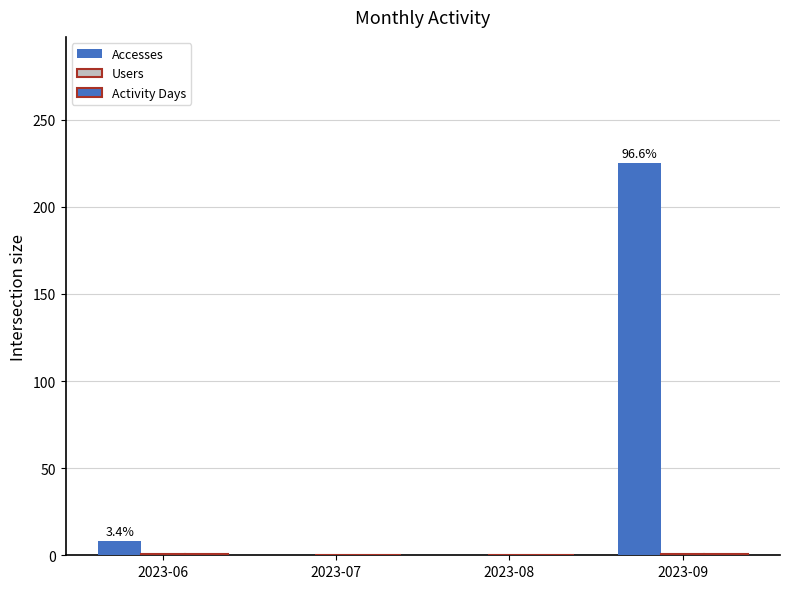

What is the greatest value displayed?

225